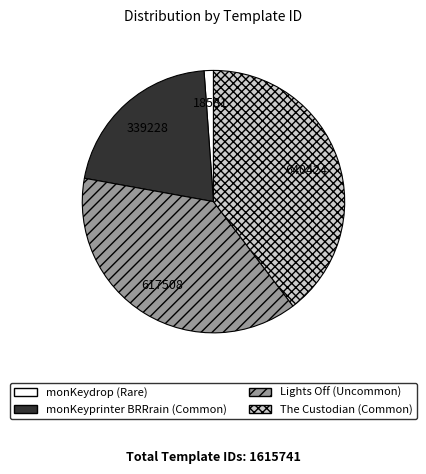

Is the sum of monKeyprinter BRRrain (Common) and The Custodian (Common) greater than half?

Yes